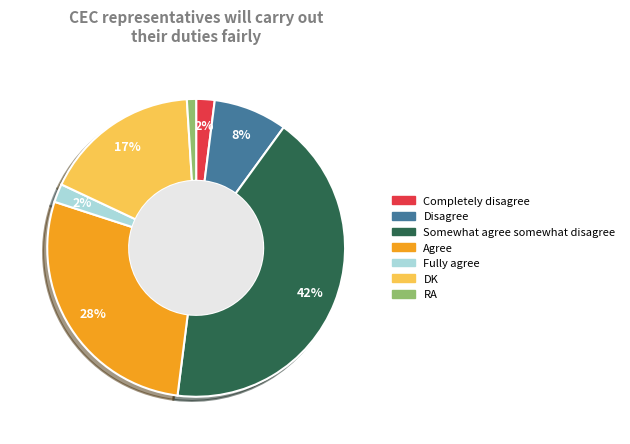

What is the ratio of the value at Somewhat agree somewhat disagree to the value at Disagree?

5.2